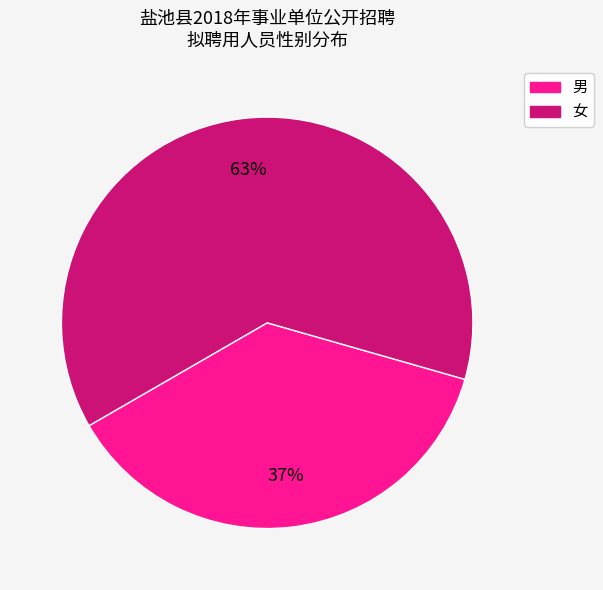

Do 男 and 女 together represent more than half of the pie?

Yes